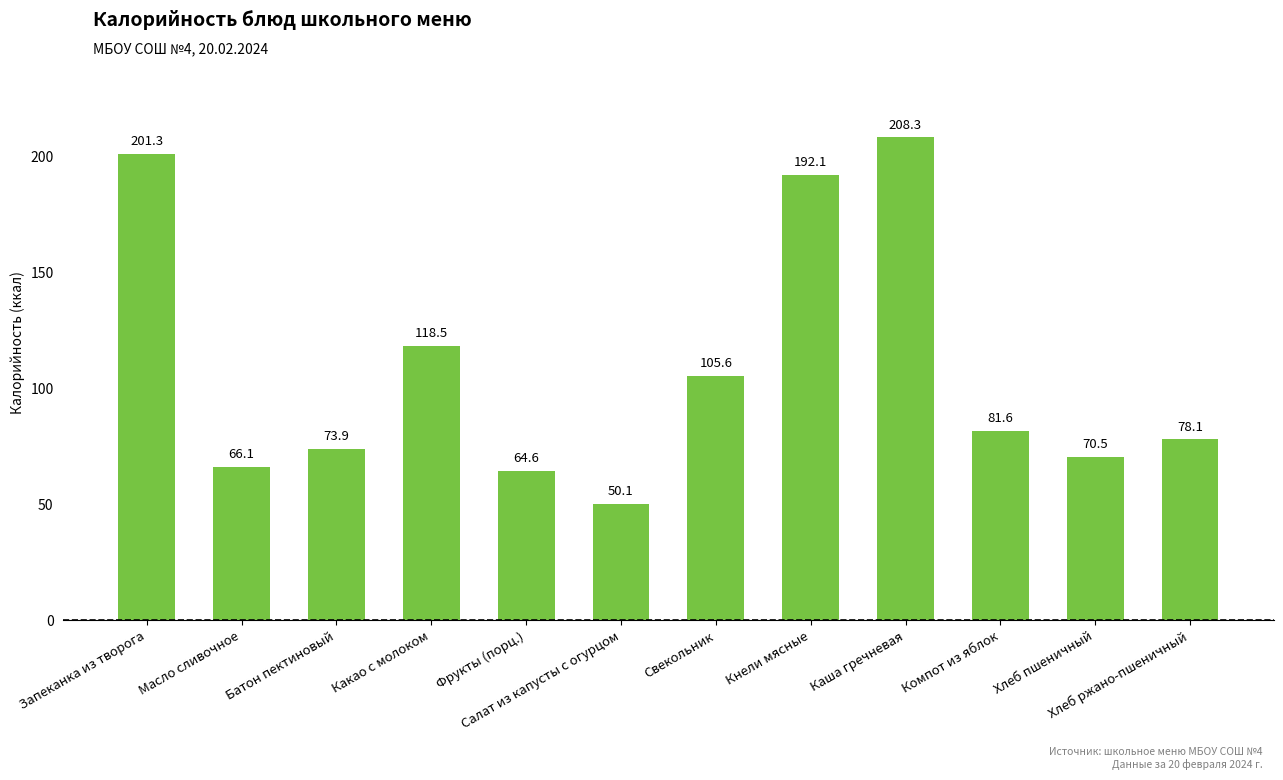

What is the ratio of the value at Запеканка из творога to the value at Хлеб пшеничный?

2.9